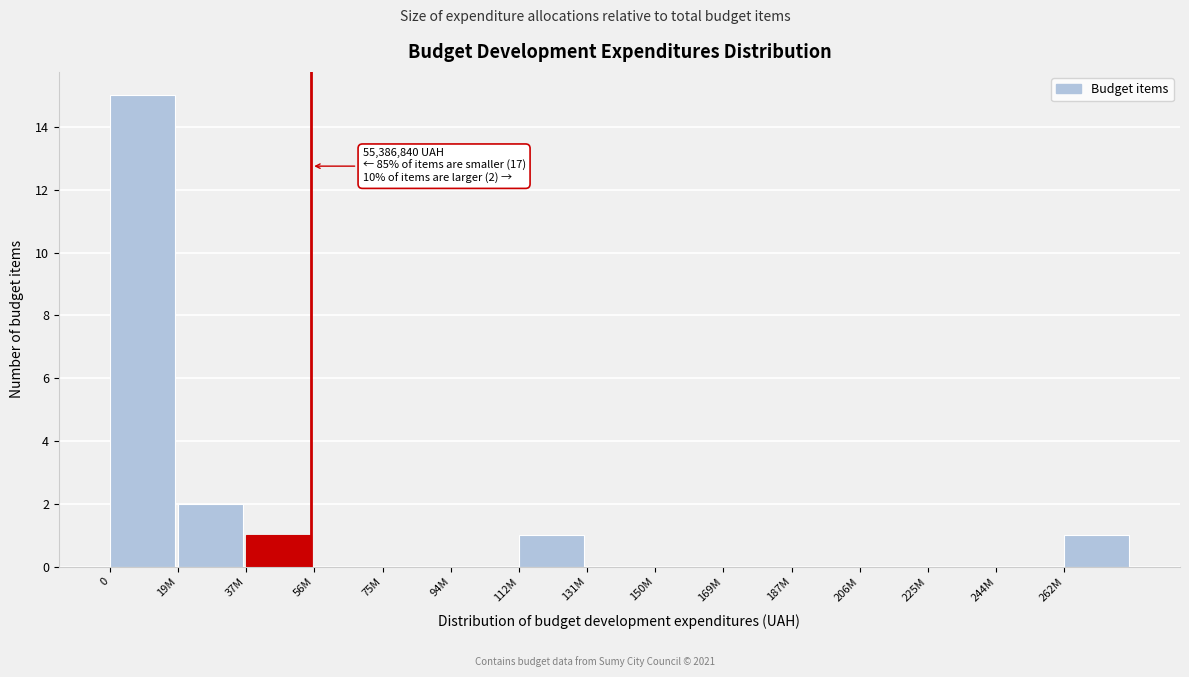

Reading left to right, list all the values displayed in this chart.

0=15	19M=2	37M=1	56M=0	75M=0	94M=0	112M=1	131M=0	150M=0	169M=0	187M=0	206M=0	225M=0	244M=0	262M=1